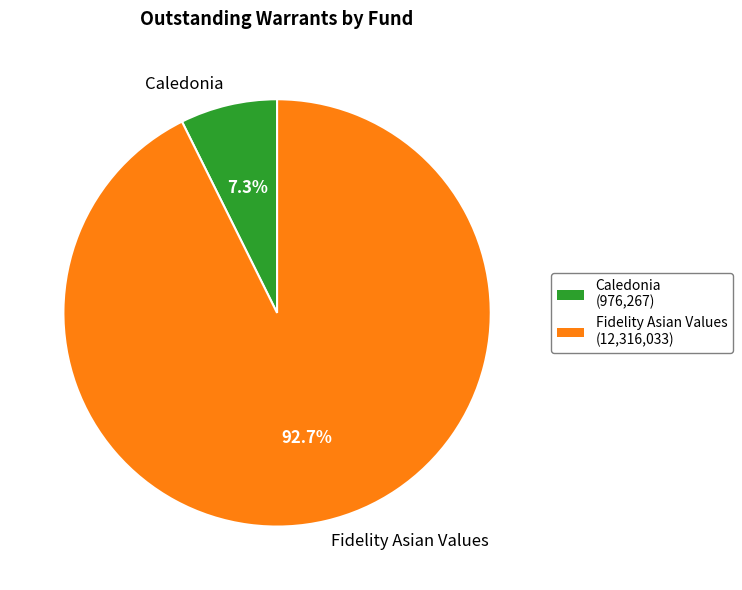

What portion of the pie excludes Fidelity Asian Values?

7.3%